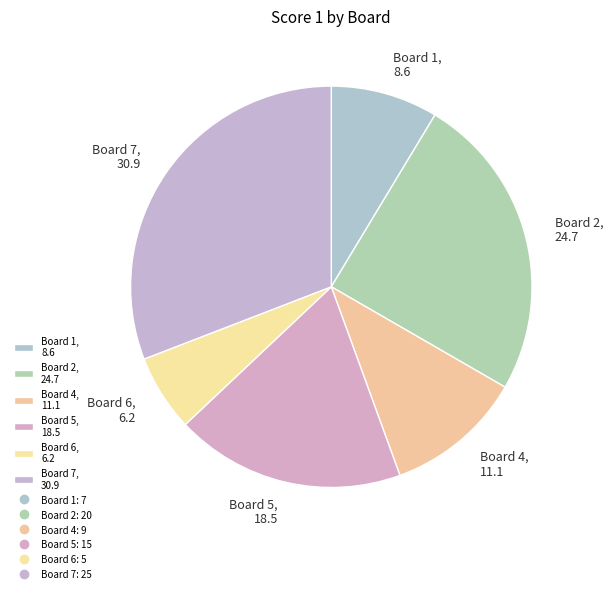

Which slice is the largest?

Board 7, 30.9